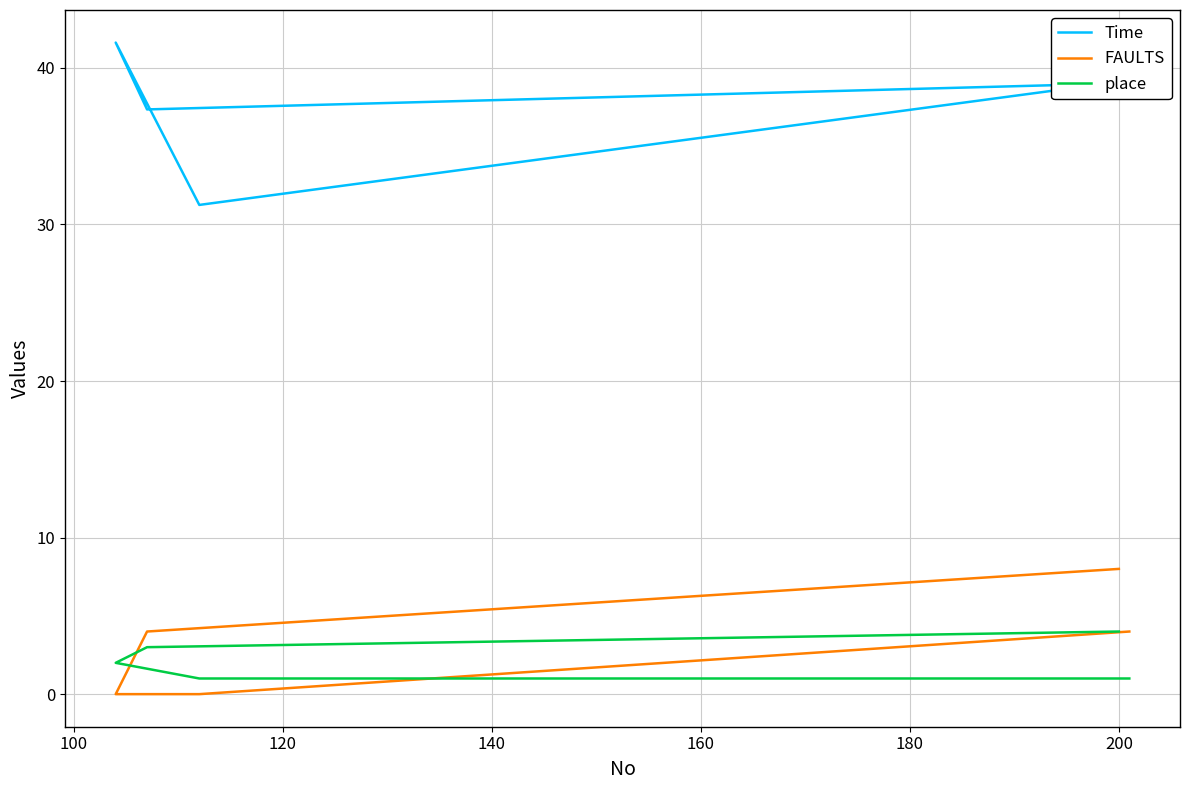

Is this an area chart (filled region under the line)?

No